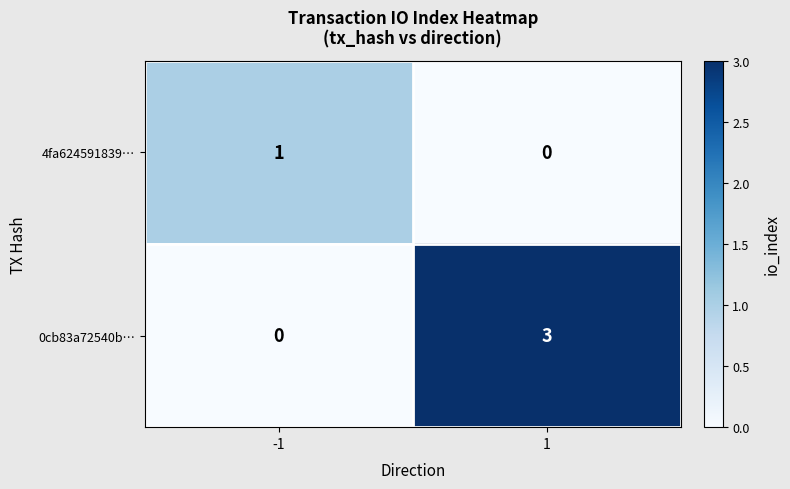

What is the difference between the highest and lowest values at 1?

3